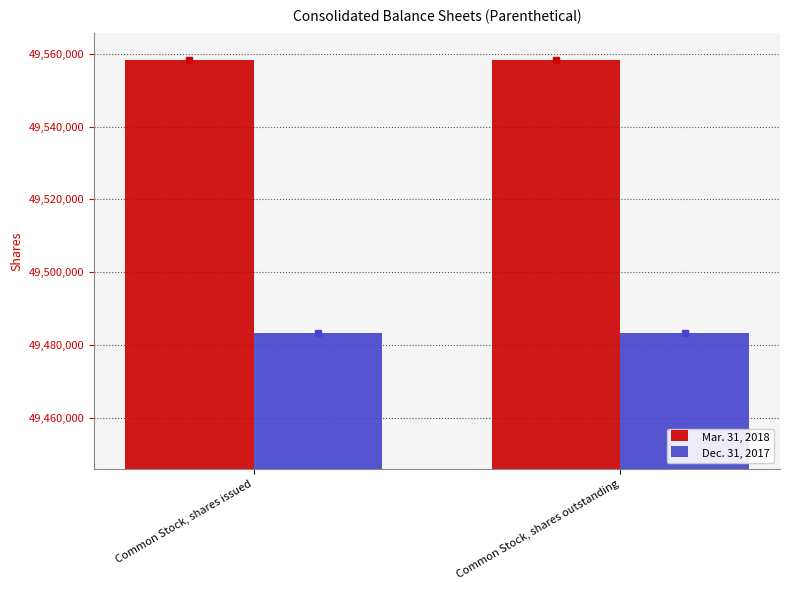

What is the value of the Mar. 31, 2018 bar at the 1st from the left?

49558334